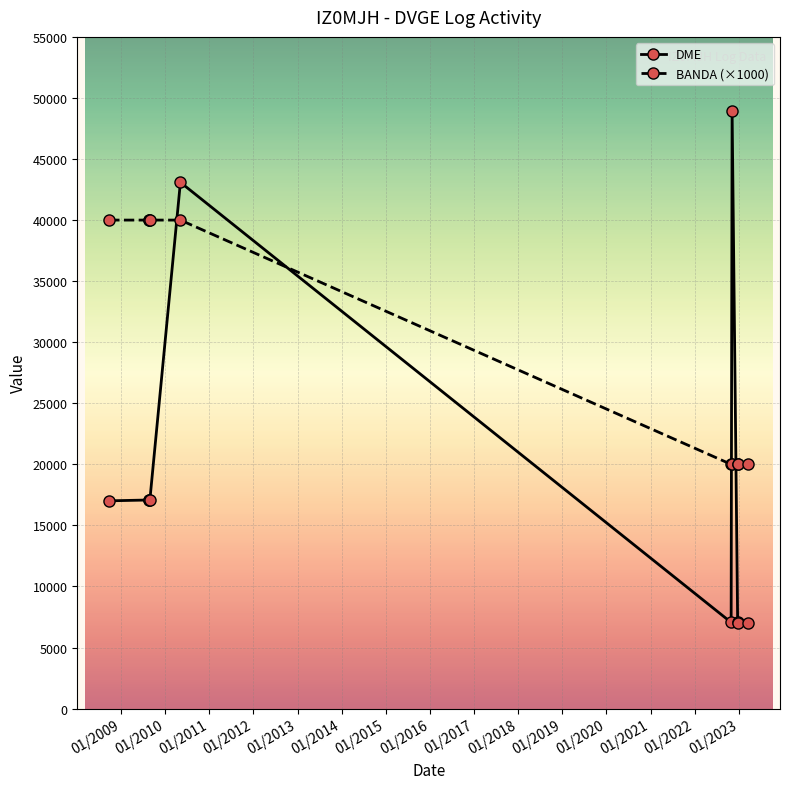

What is the average value of the BANDA (×1000) series?

30000